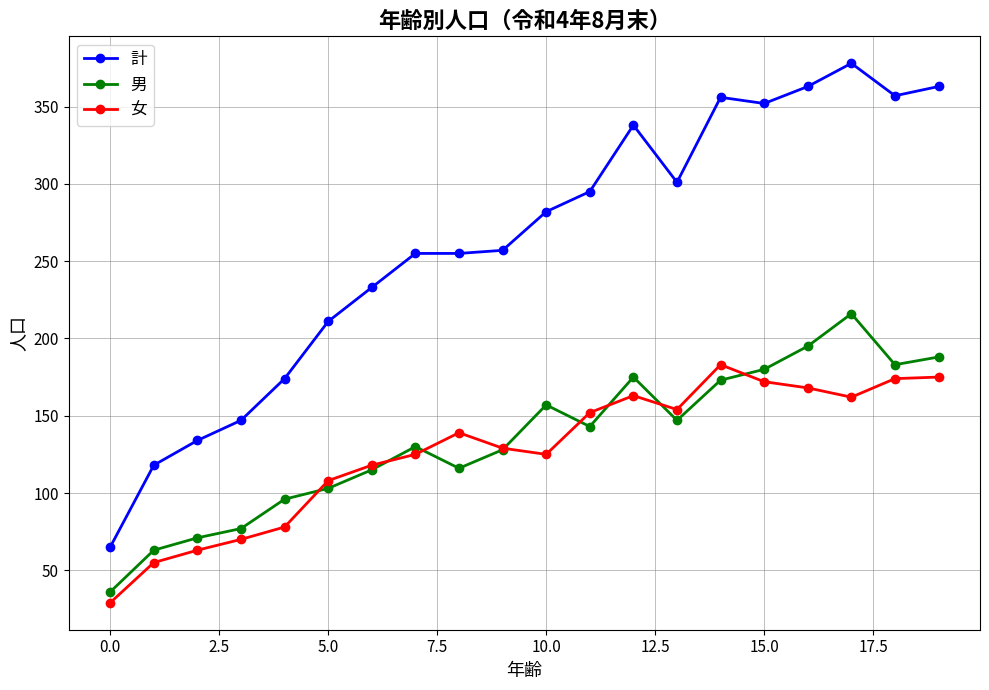

Which series has the widest spread of values?

計